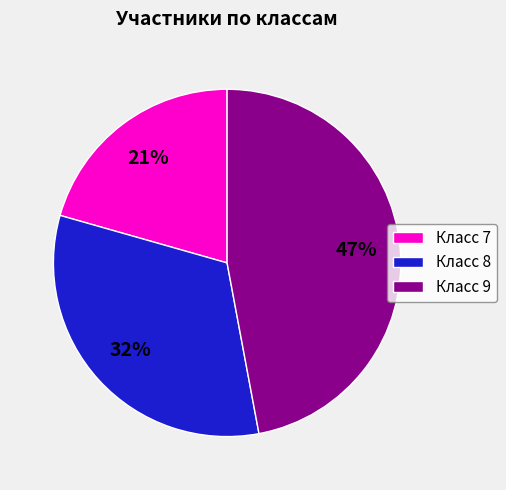

Which slice is the largest?

Класс 9